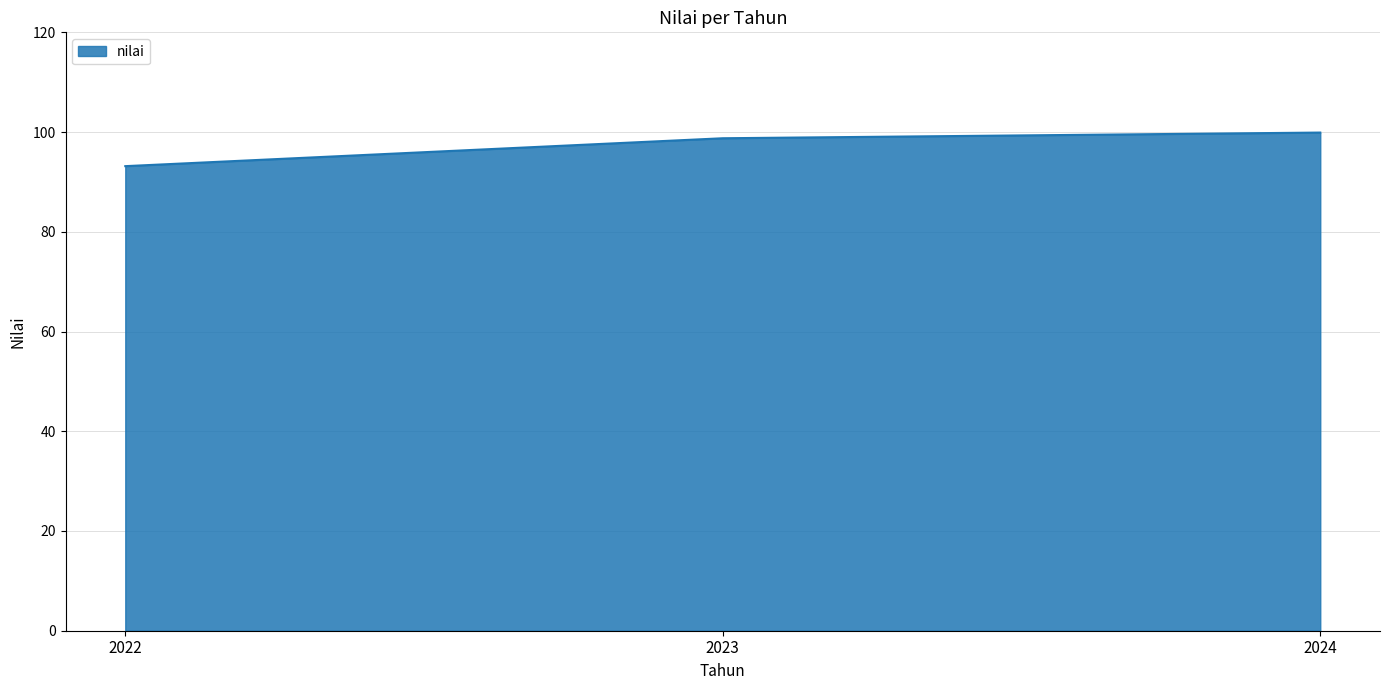

Read the value at 2022.

93.2